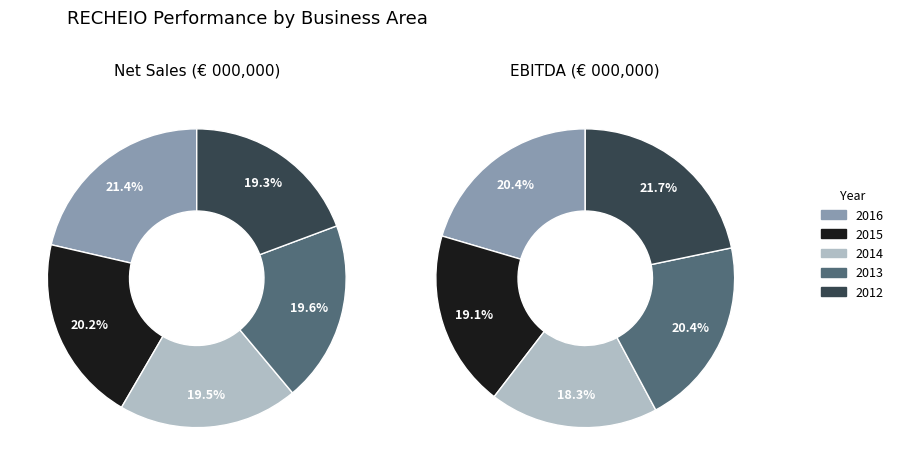

Rank the categories by EBITDA value from lowest to highest.

2014, 2015, 2016, 2013, 2012